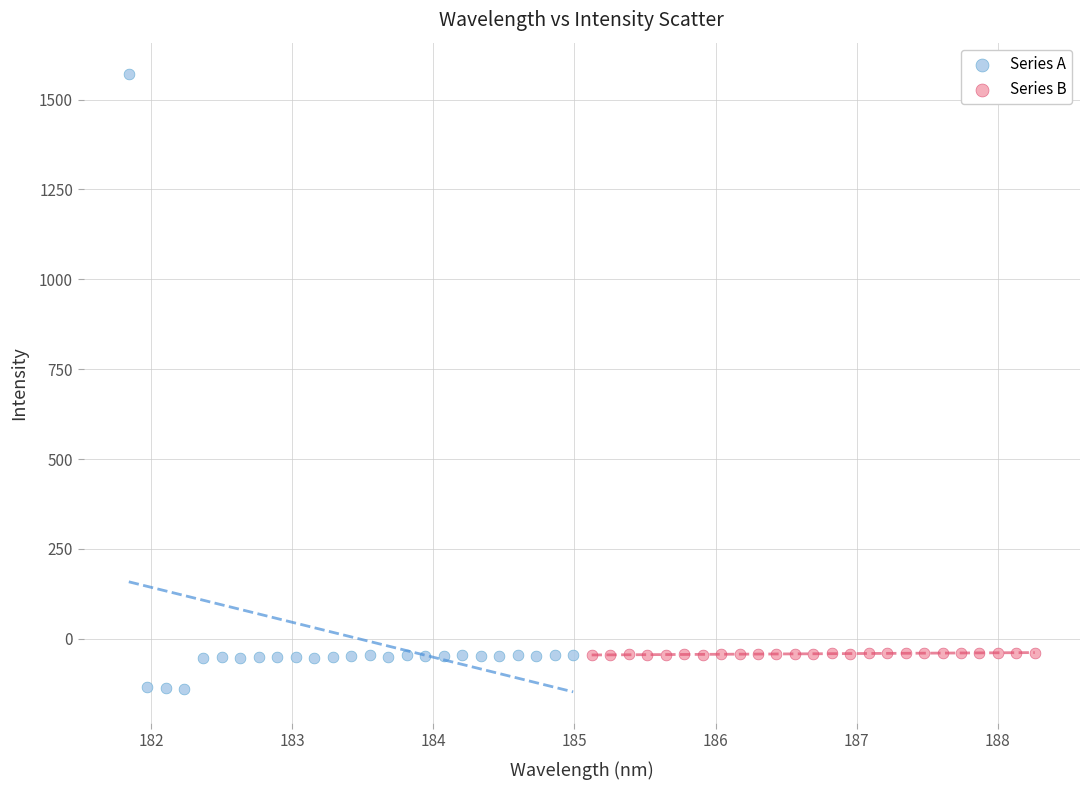

What are all the series names shown in the legend?

Series A, Series B